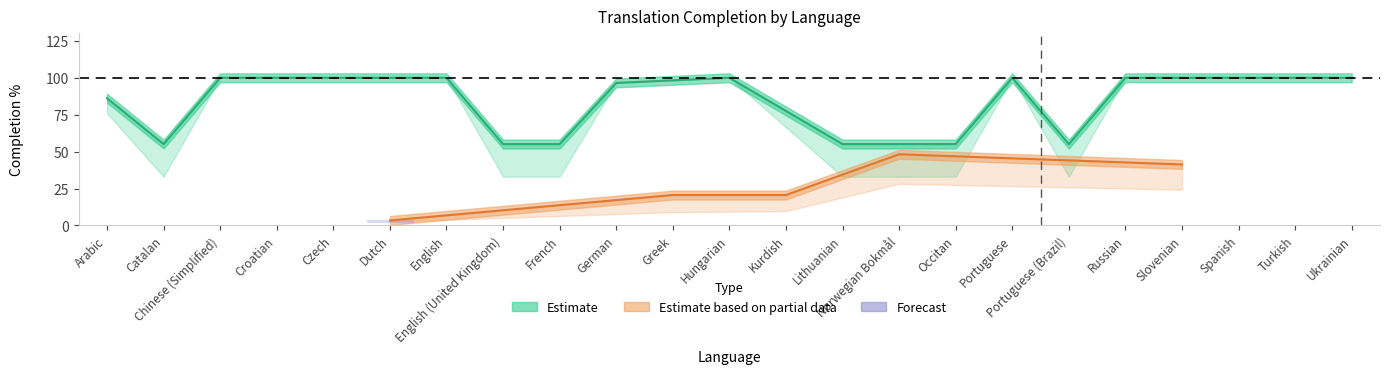

How many lines are shown in the chart?

3